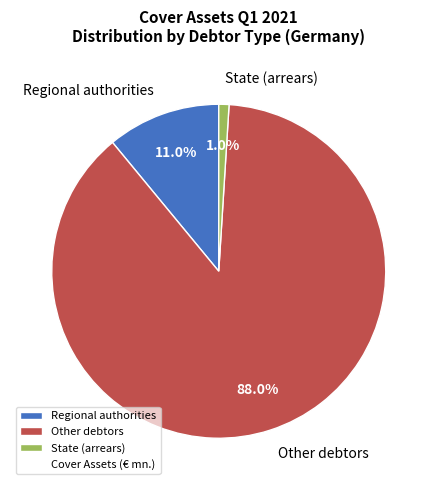

Rank the categories by value from lowest to highest.

State (arrears), Regional authorities, Other debtors